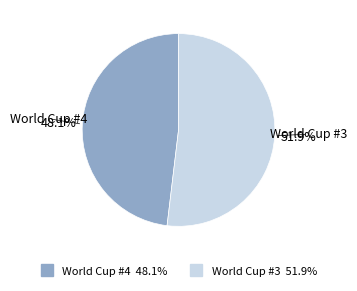

Is it true that World Cup #4 is 48% of the pie?

True